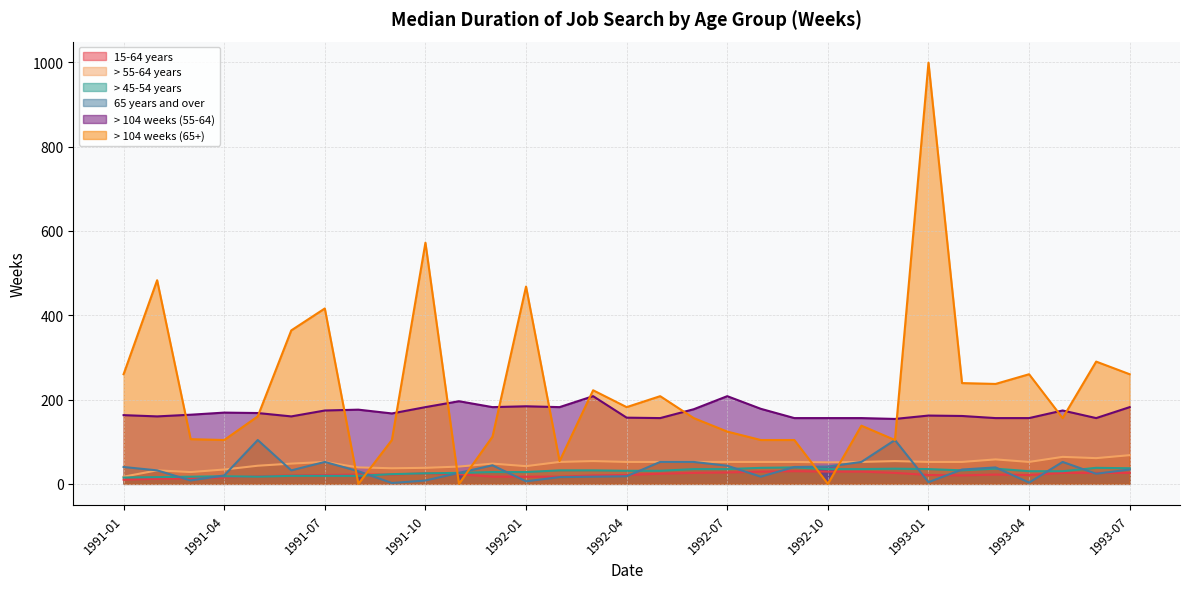

In > 55-64 years, how many points are higher than both neighbors (excluding endpoints)?

7